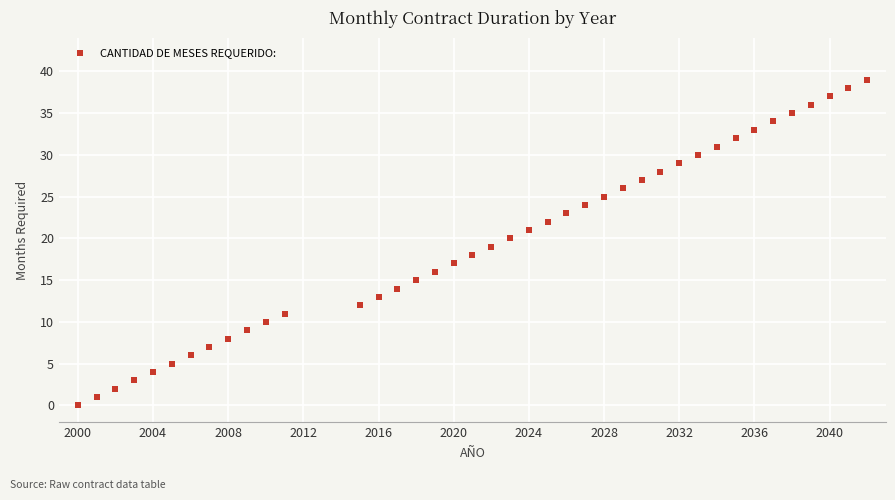

What is the range of X values (max minus min)?

42